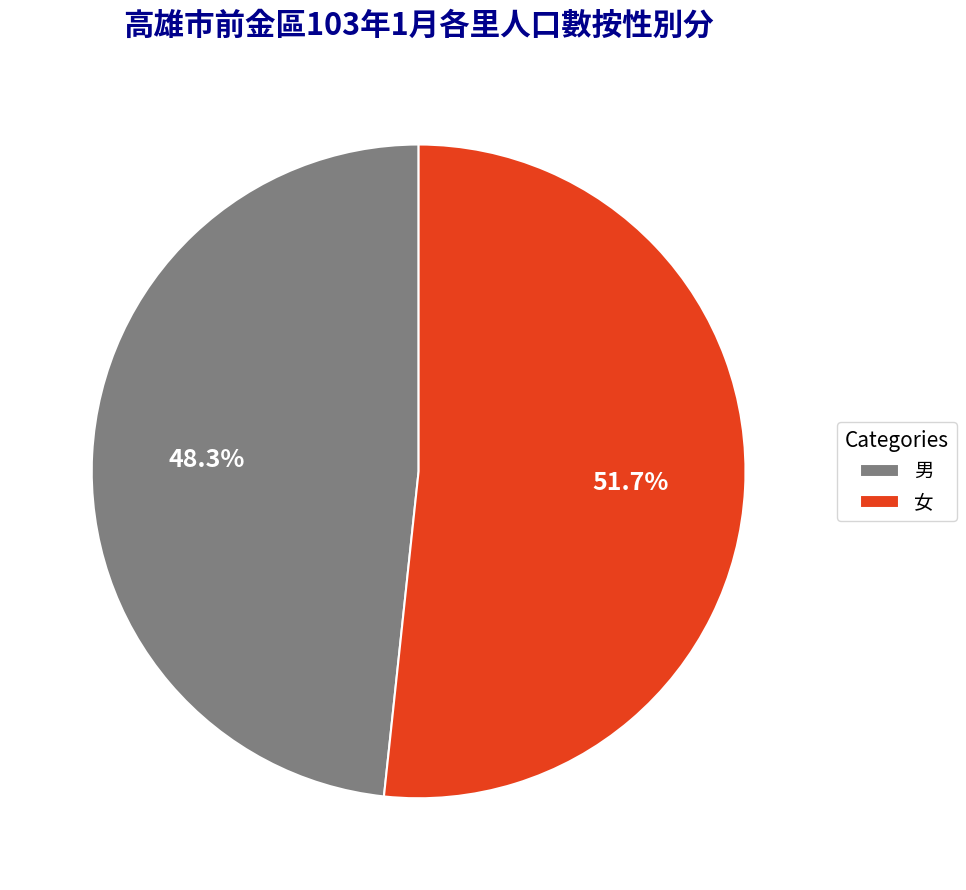

What is the ratio of the value at 男 to the value at 女?

0.9